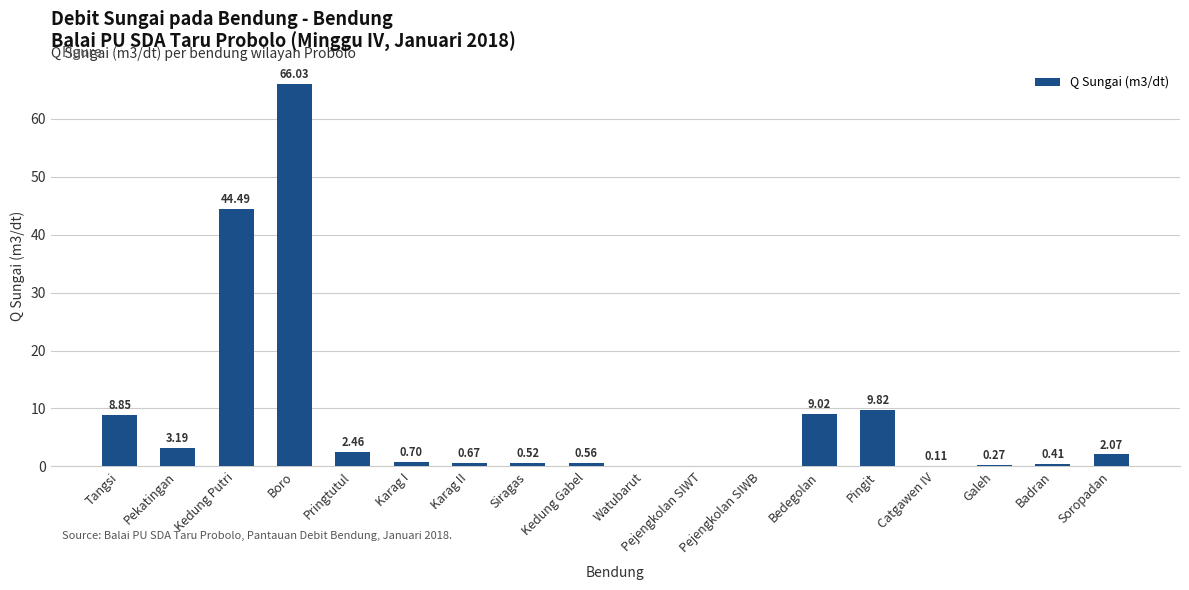

What is the difference between the values at Siragas and Pingit?

9.3